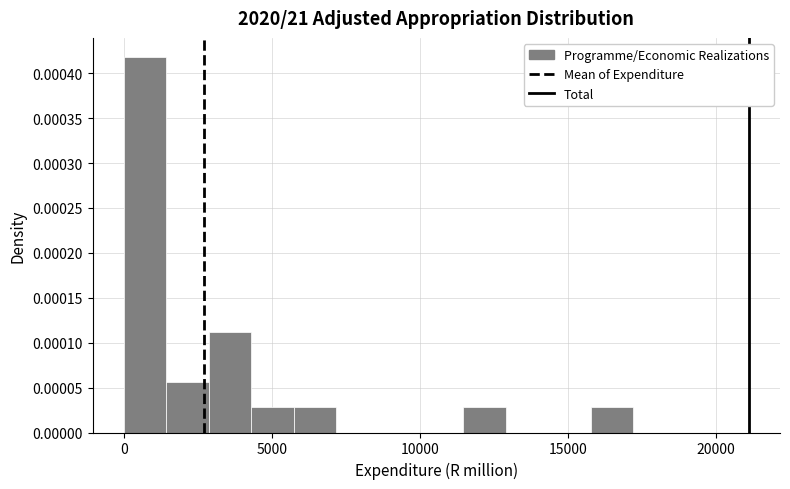

Around what value on the x-axis is the tallest bar? Give the approximate position of its centre, as read against the axis.

500